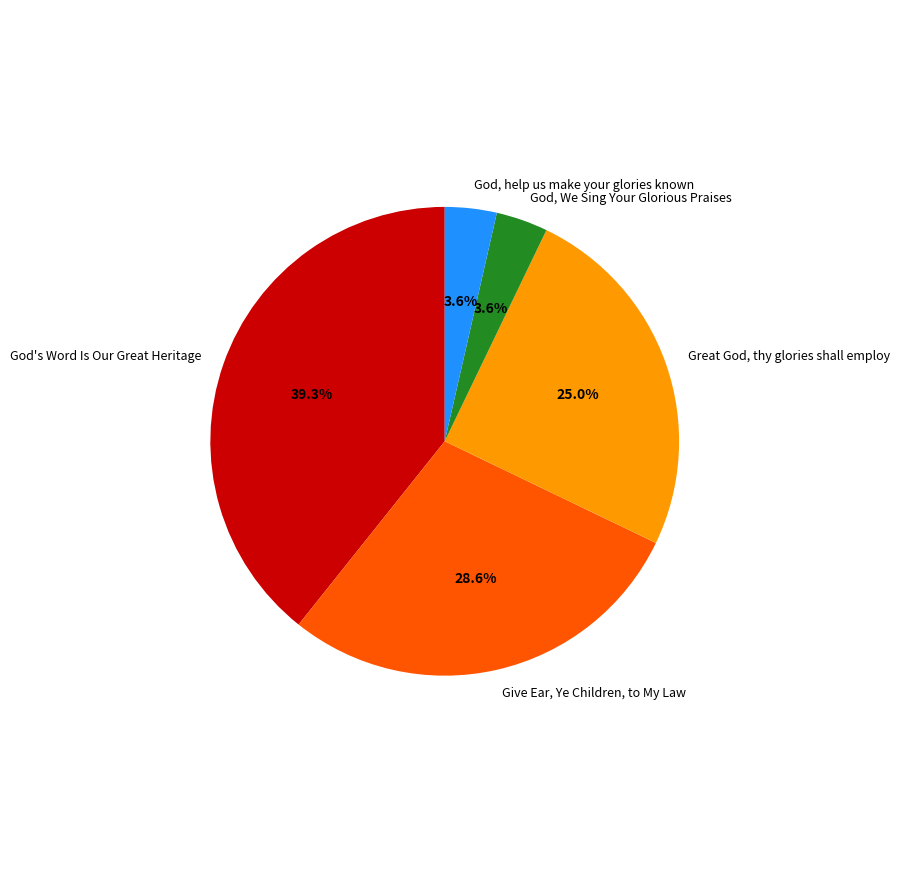

Does Great God, thy glories shall employ account for over 50% of the chart?

No